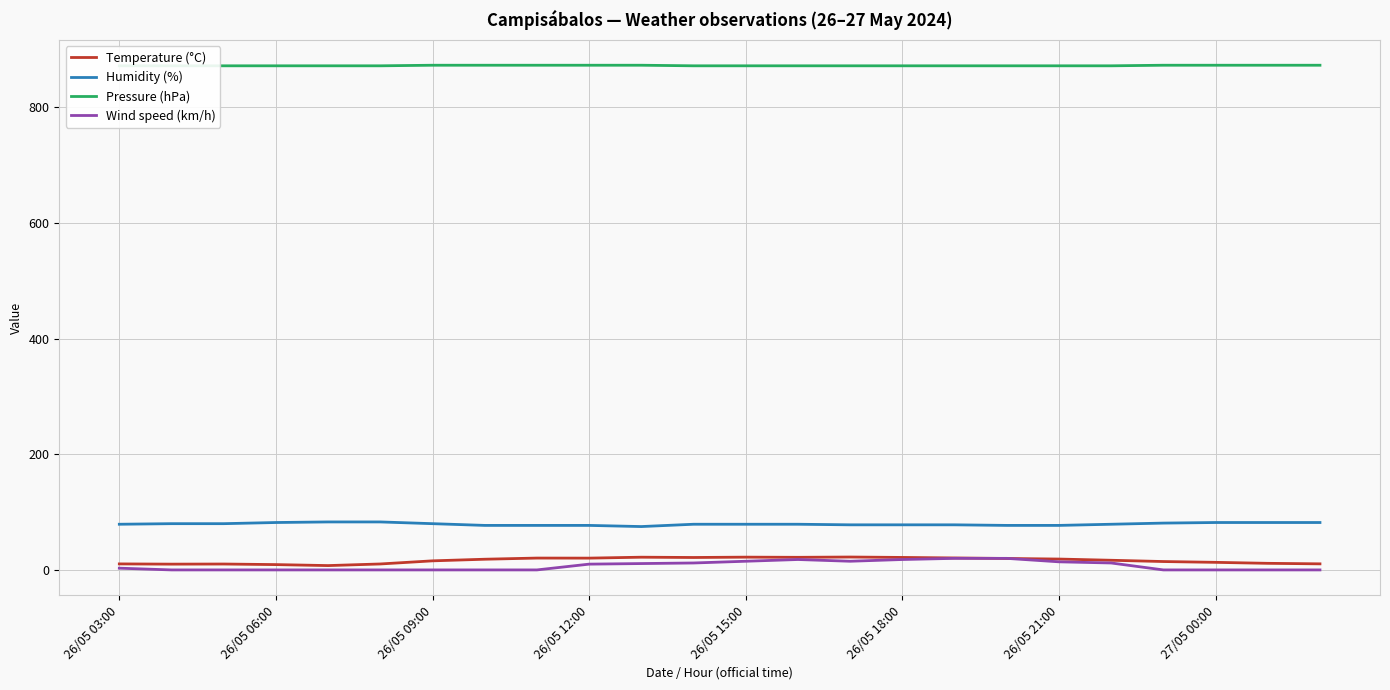

Is it true that Humidity (%) equals 77.0 at 26/05 12:00?

True